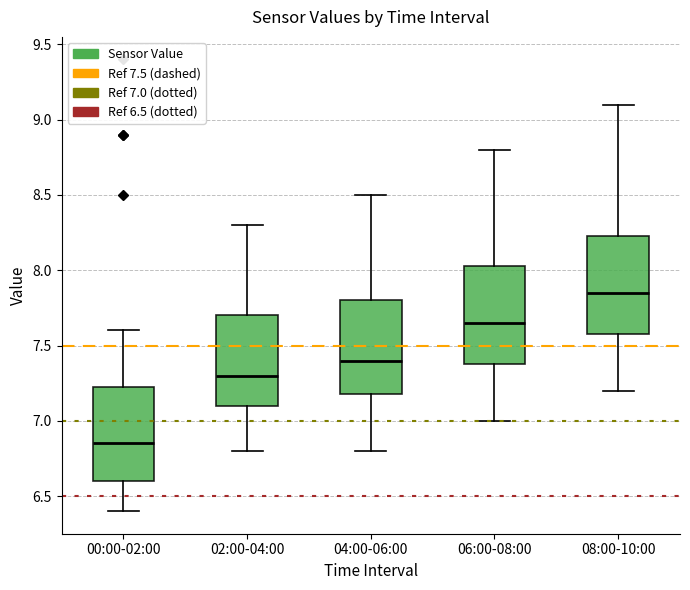

Where is the lower edge of the box for 04:00-06:00 on the y-axis? The values are not printed on the chart, so give them approximately, as read against the axis.

7.20